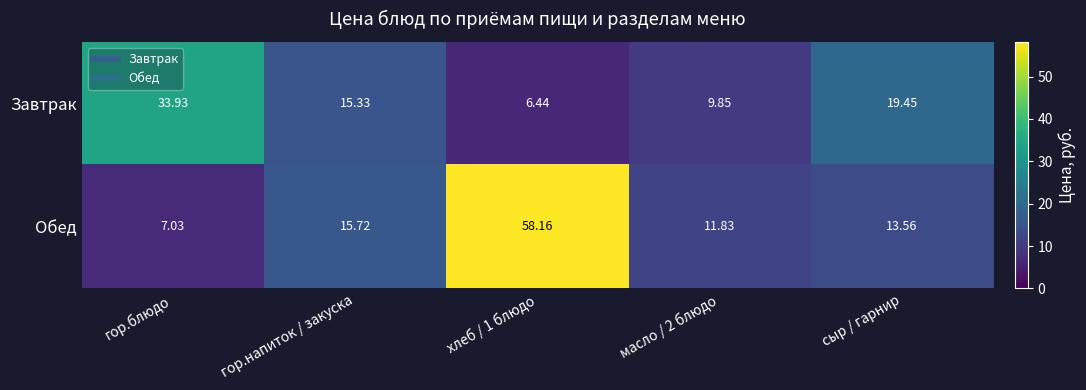

Where is Обед nearest to the value 32?

гор.напиток / закуска